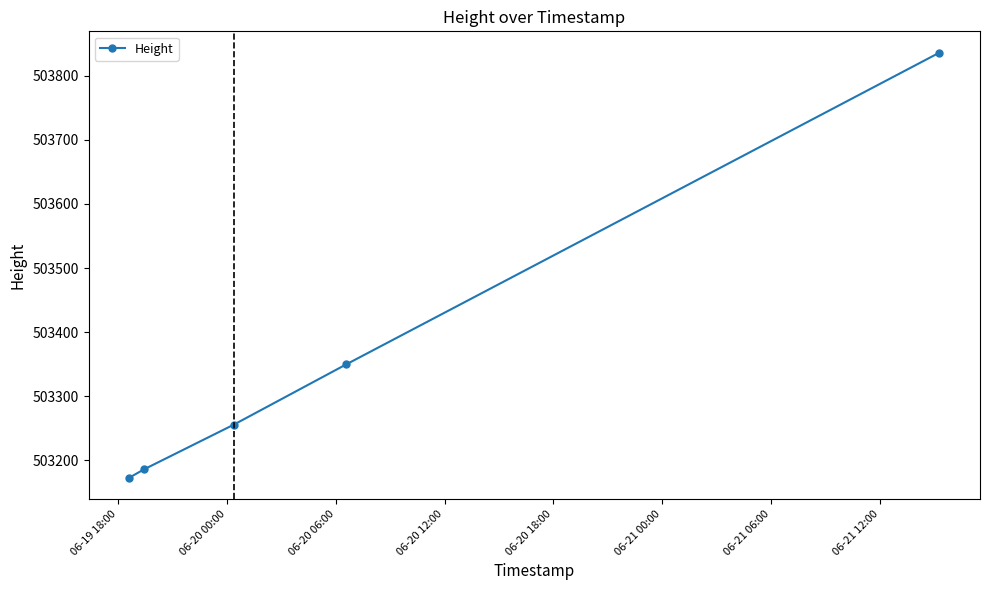

What is the sum of all values?

2516801